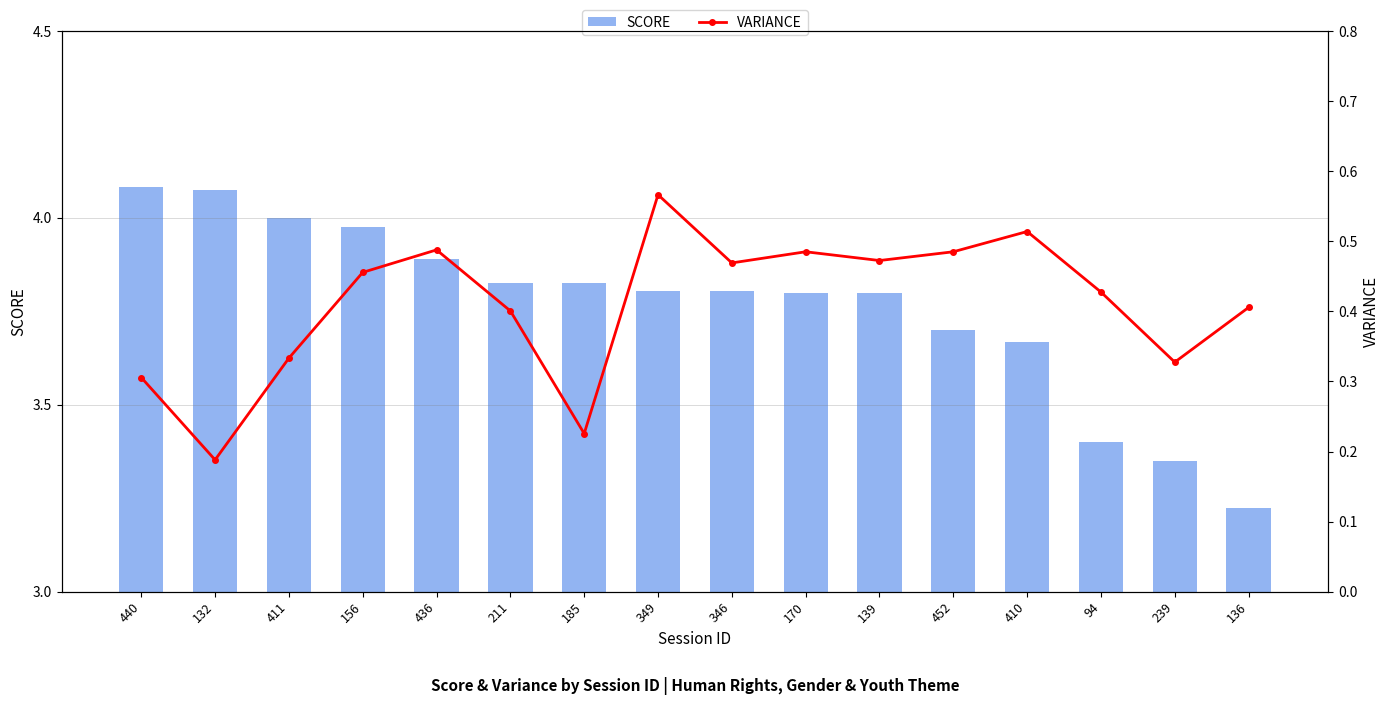

How many categories are shown in the chart?

16